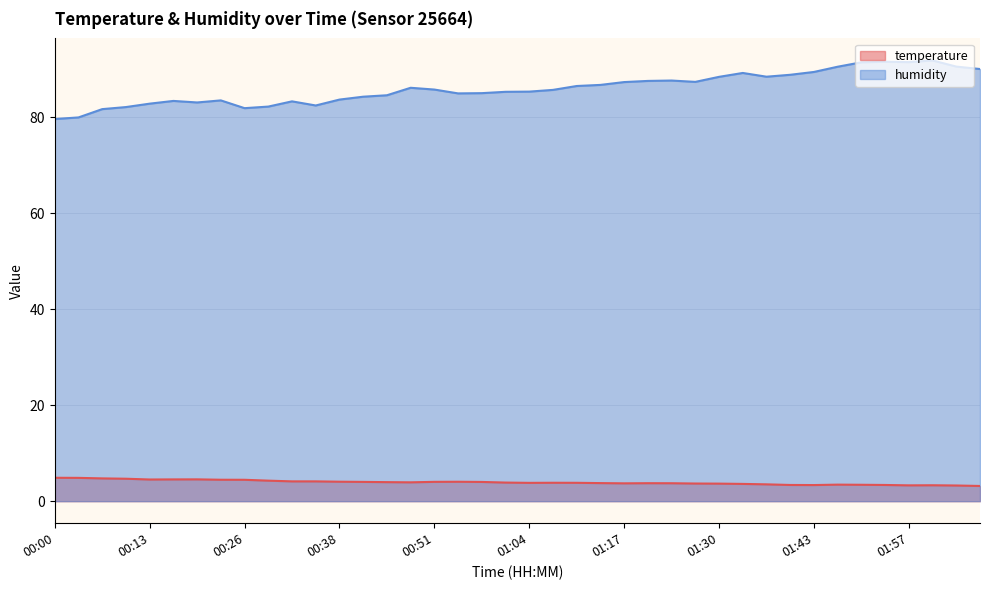

At which category does the chart reach its minimum across all series?

02:07